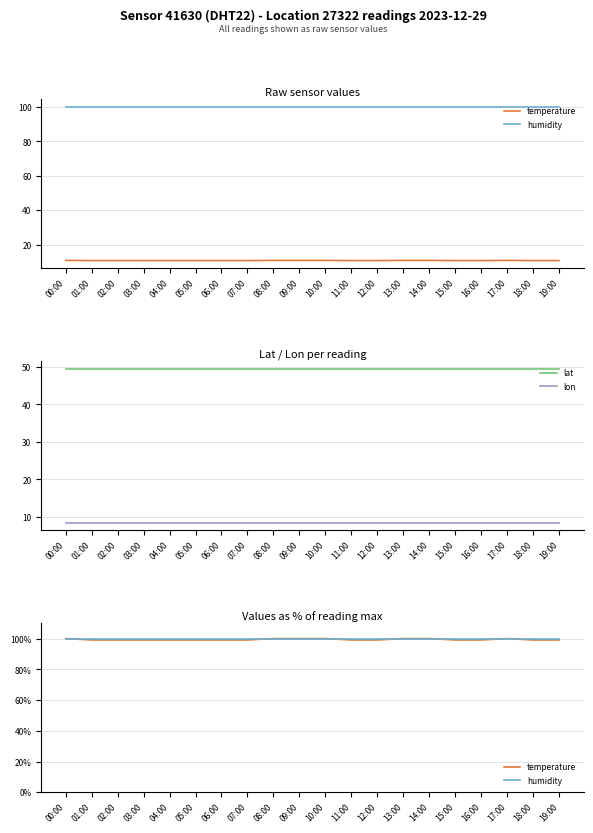

Reading left to right, what are all the values shown in this chart?

temperature: 100.0	99.1	99.1	99.1	99.1	99.1	99.1	99.1	100.0	100.0	100.0	99.1	99.1	100.0	100.0	99.1	99.1	100.0	99.1	99.1
humidity: 100.0	100.0	100.0	100.0	100.0	100.0	100.0	100.0	100.0	100.0	100.0	100.0	100.0	100.0	100.0	100.0	100.0	100.0	100.0	100.0
lat: 49.5	49.5	49.5	49.5	49.5	49.5	49.5	49.5	49.5	49.5	49.5	49.5	49.5	49.5	49.5	49.5	49.5	49.5	49.5	49.5
lon: 8.5	8.5	8.5	8.5	8.5	8.5	8.5	8.5	8.5	8.5	8.5	8.5	8.5	8.5	8.5	8.5	8.5	8.5	8.5	8.5